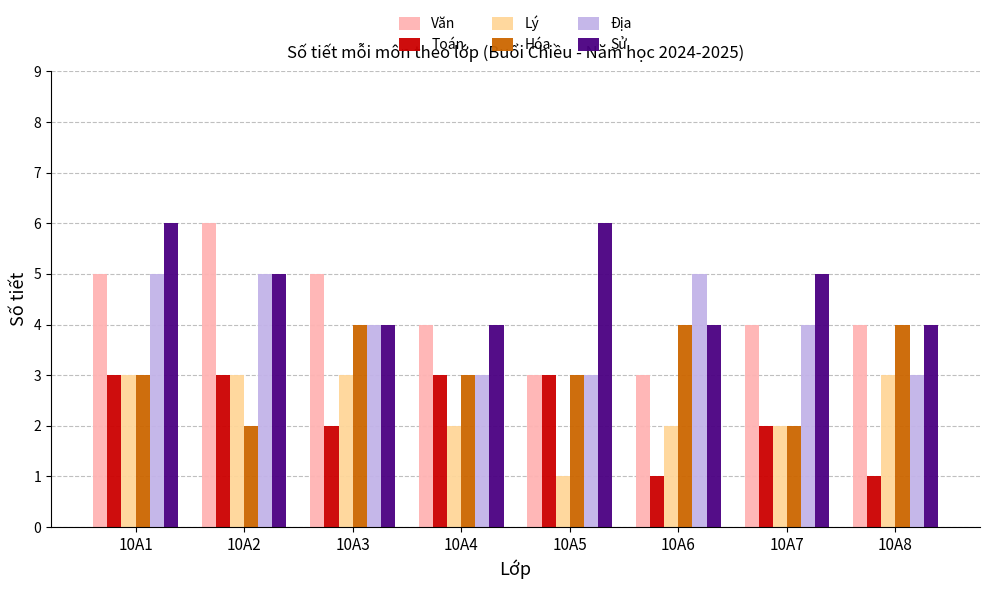

What is the maximum value shown in the chart?

6